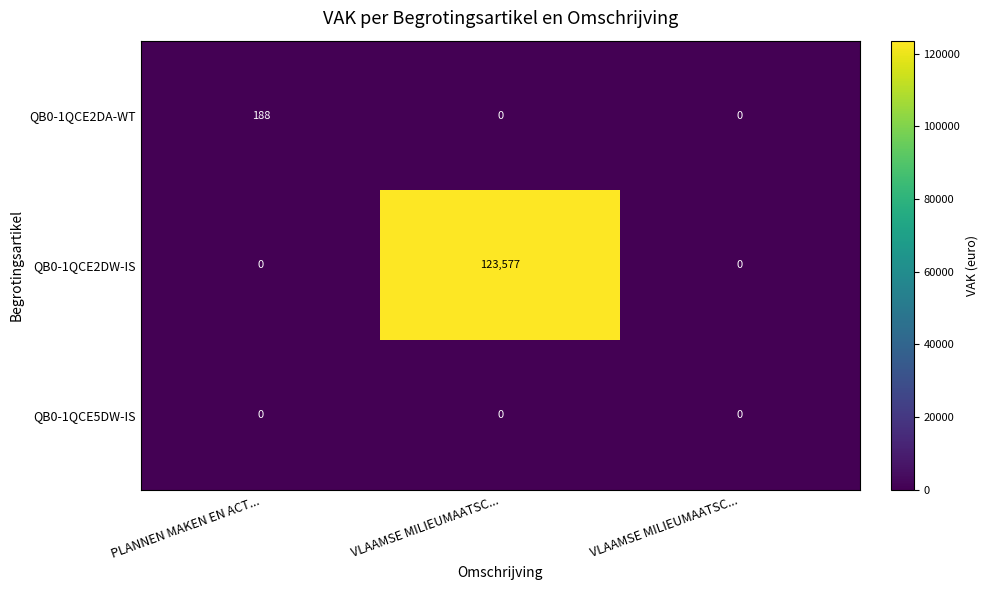

Reading left to right, what are all the values shown in this chart?

QB0-1QCE2DA-WT: PLANNEN MAKEN EN ACT...=188	VLAAMSE MILIEUMAATSC...=0	VLAAMSE MILIEUMAATSC...=0
QB0-1QCE2DW-IS: PLANNEN MAKEN EN ACT...=0	VLAAMSE MILIEUMAATSC...=123577	VLAAMSE MILIEUMAATSC...=0
QB0-1QCE5DW-IS: PLANNEN MAKEN EN ACT...=0	VLAAMSE MILIEUMAATSC...=0	VLAAMSE MILIEUMAATSC...=0